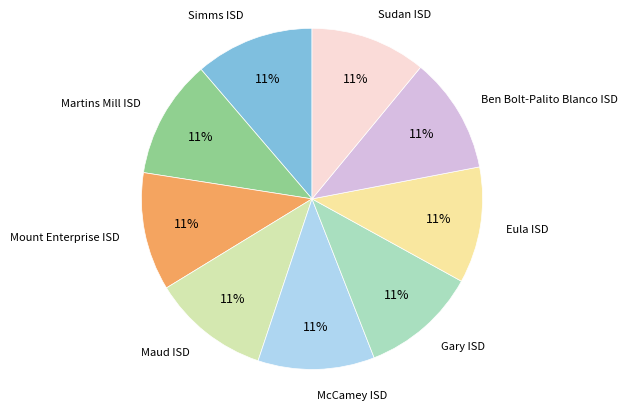

What percentage is the McCamey ISD slice, to the nearest percent?

11%